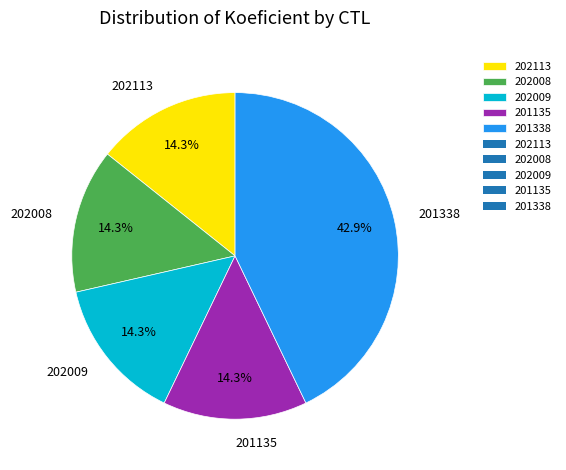

What is the ratio of the value at 201338 to the value at 201135?

3.0